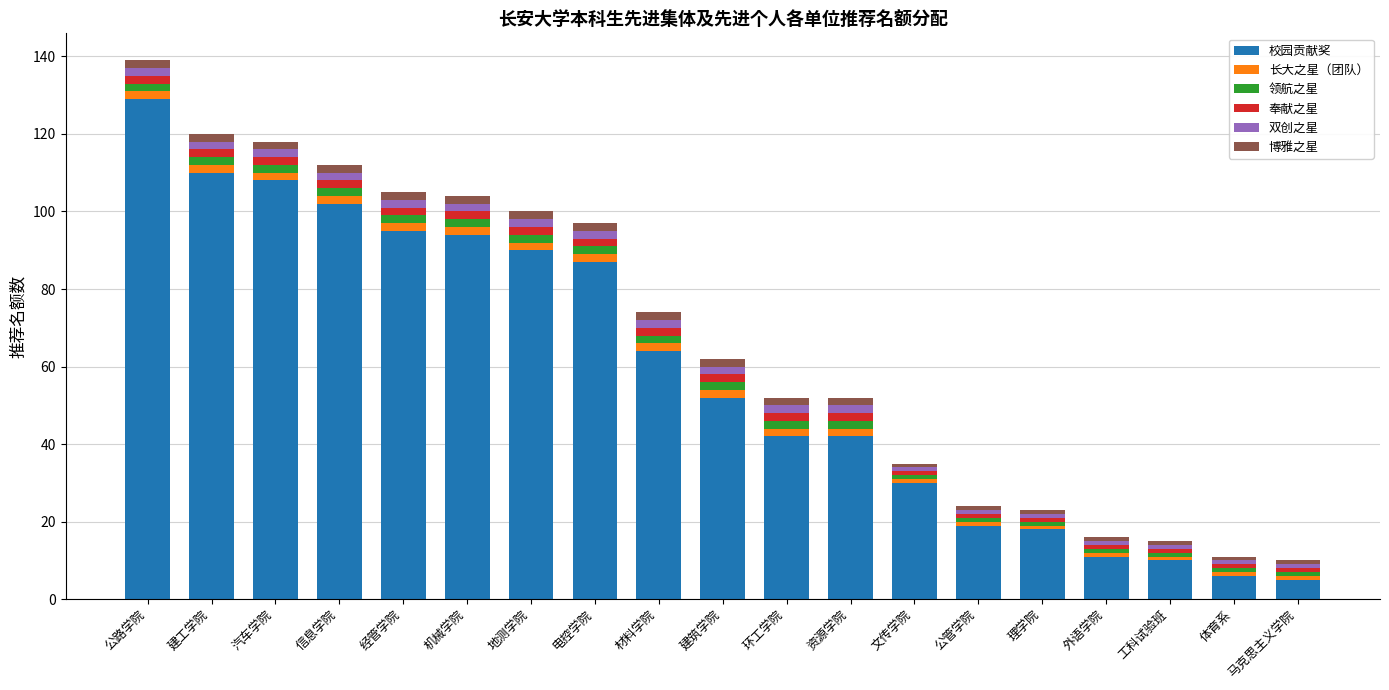

At which category is the sum across all series the highest?

公路学院